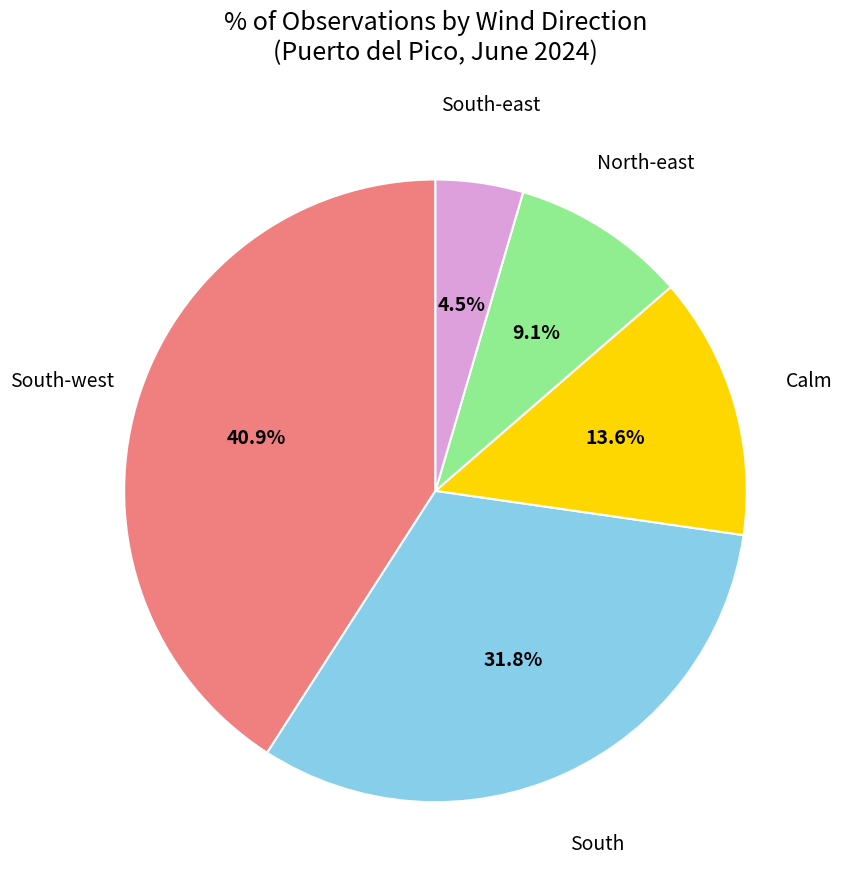

Is there a majority slice in this chart?

No